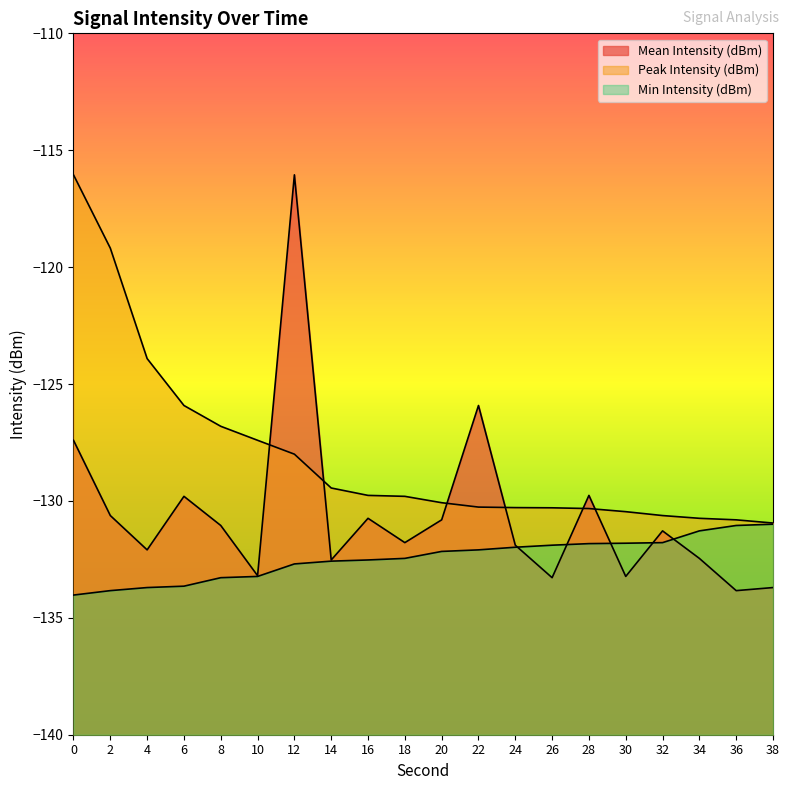

What is the minimum value for Mean Intensity (dBm)?

-133.8